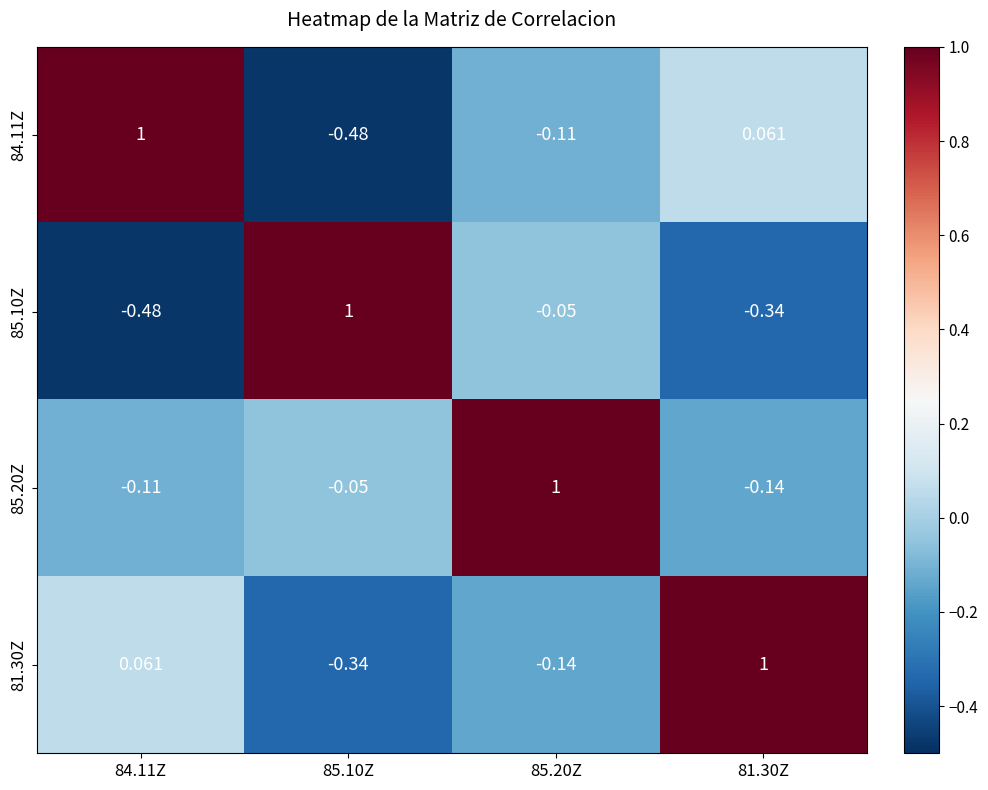

List the series in order of their overall mean, lowest first.

85.10Z, 84.11Z, 81.30Z, 85.20Z